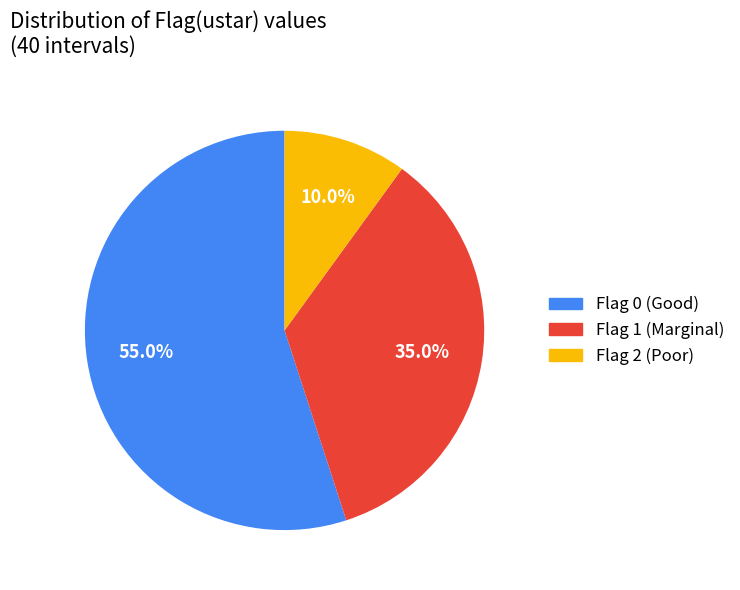

To the nearest percent, what portion does Flag 1 represent?

35%